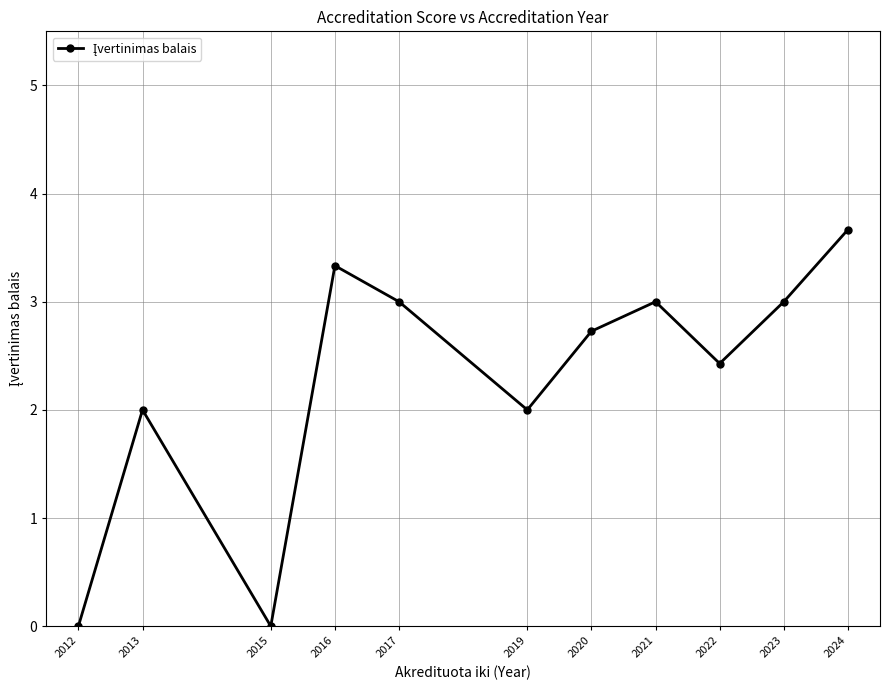

Reading left to right, transcribe all the data shown in this chart.

0.0	2.0	0.0	3.3	3.0	2.0	2.7	3.0	2.4	3.0	3.7